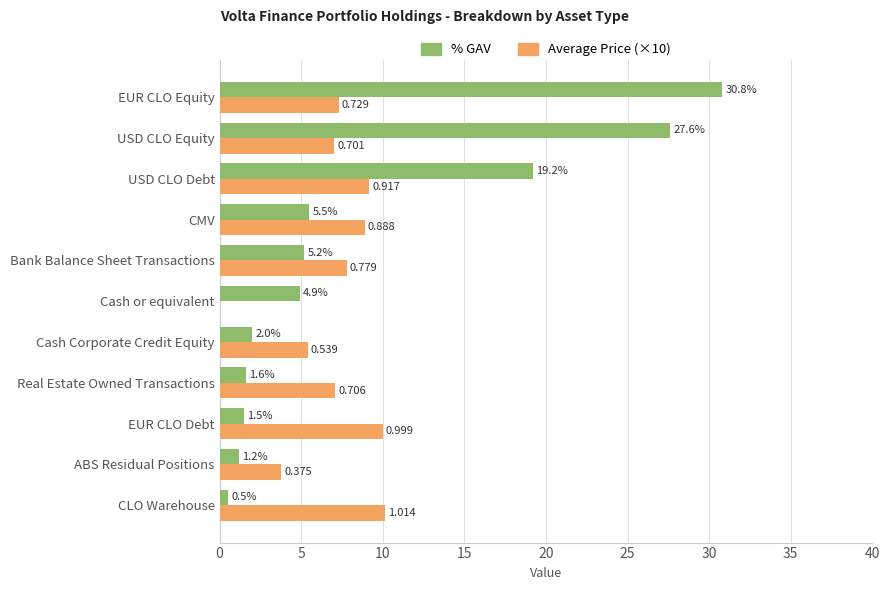

What is the average value of the % GAV series?

9.1